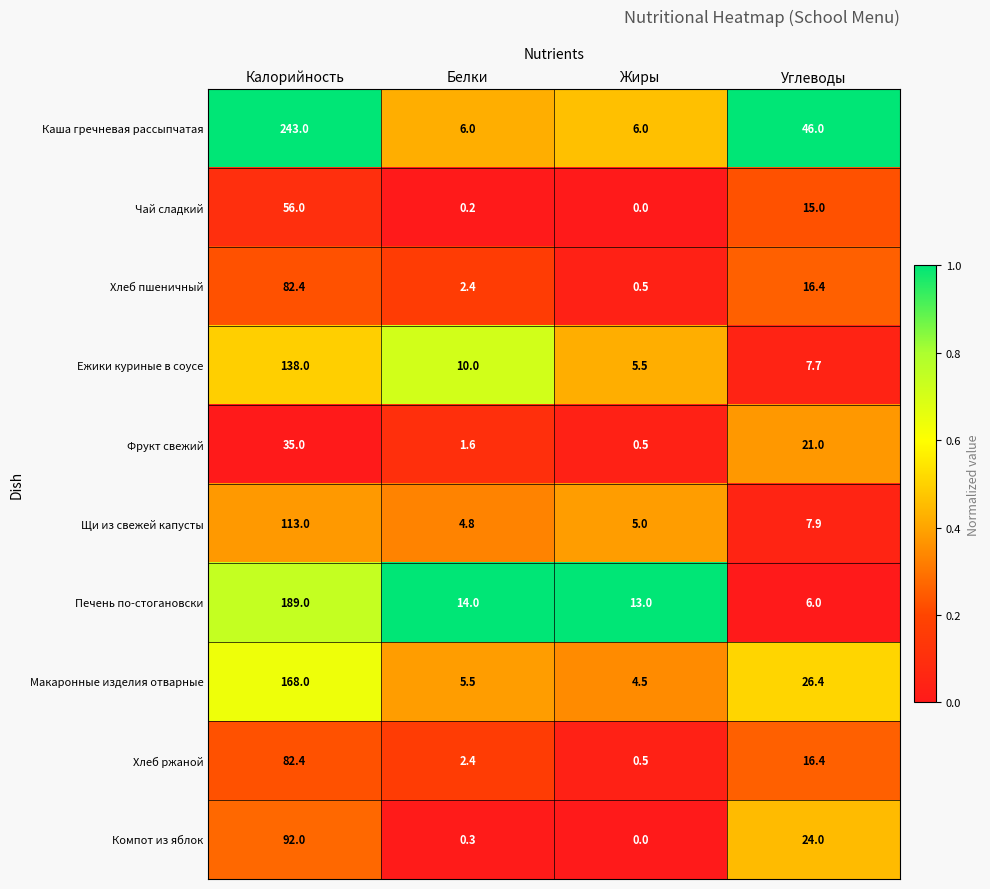

Rank the categories by Макаронные изделия отварные value from lowest to highest.

Жиры, Белки, Углеводы, Калорийность